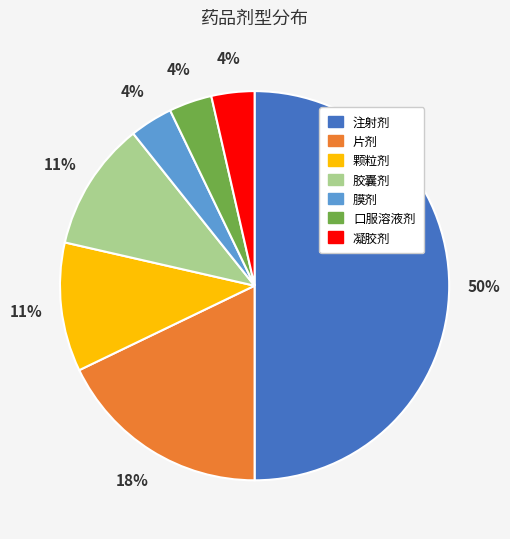

What is the largest slice in the pie chart?

注射剂